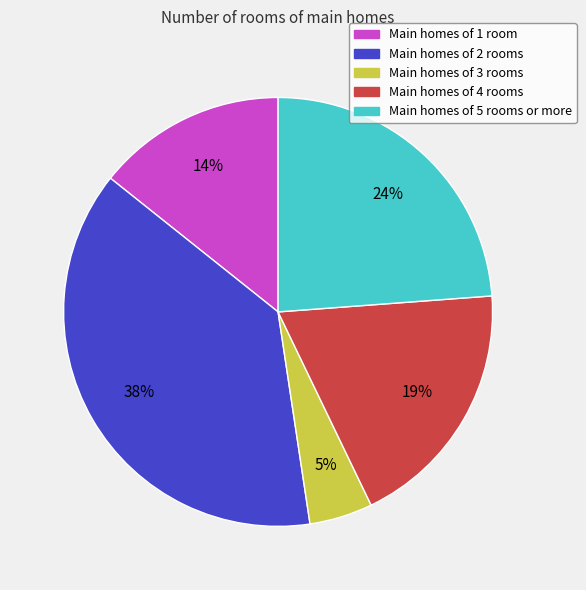

Is there a majority slice in this chart?

No